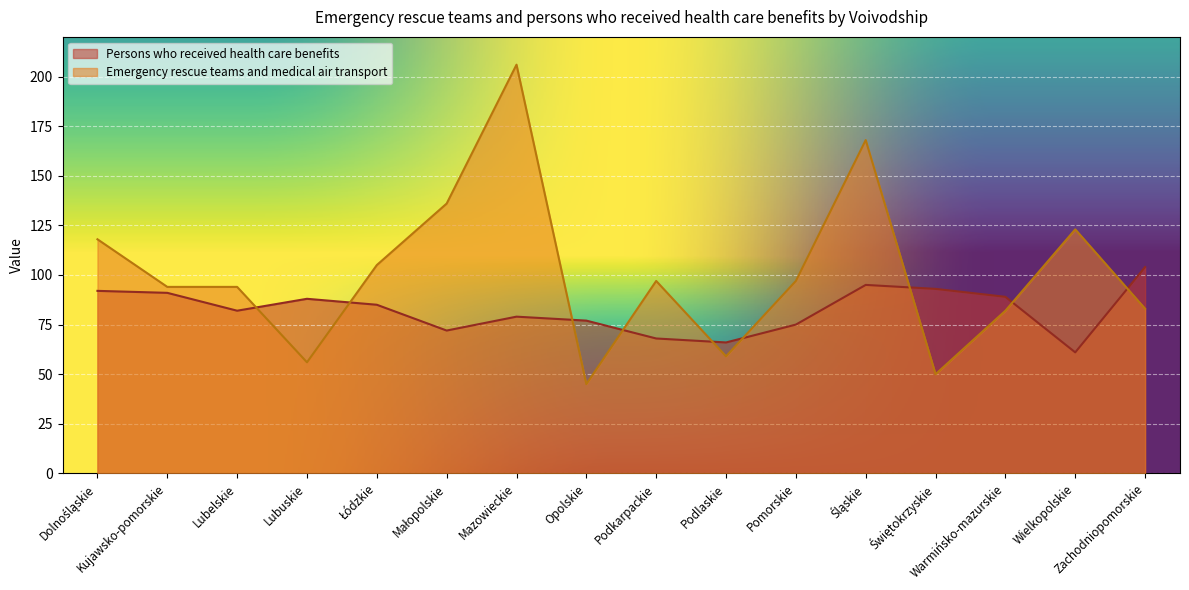

In Persons who received health care benefits, how many points are lower than both neighbors (excluding endpoints)?

4